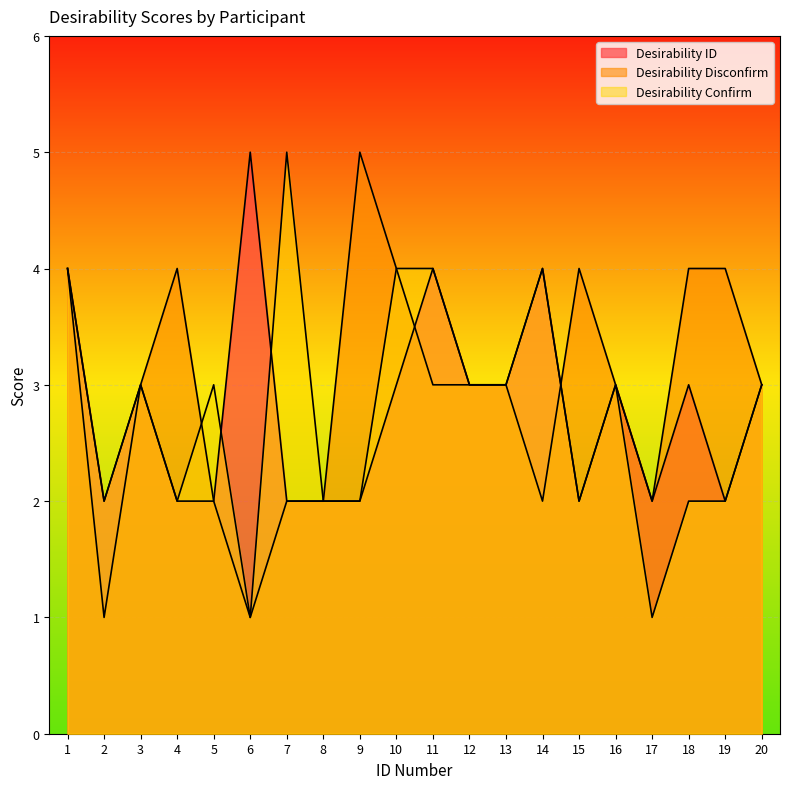

What is the average value of the Desirability Confirm series?

3